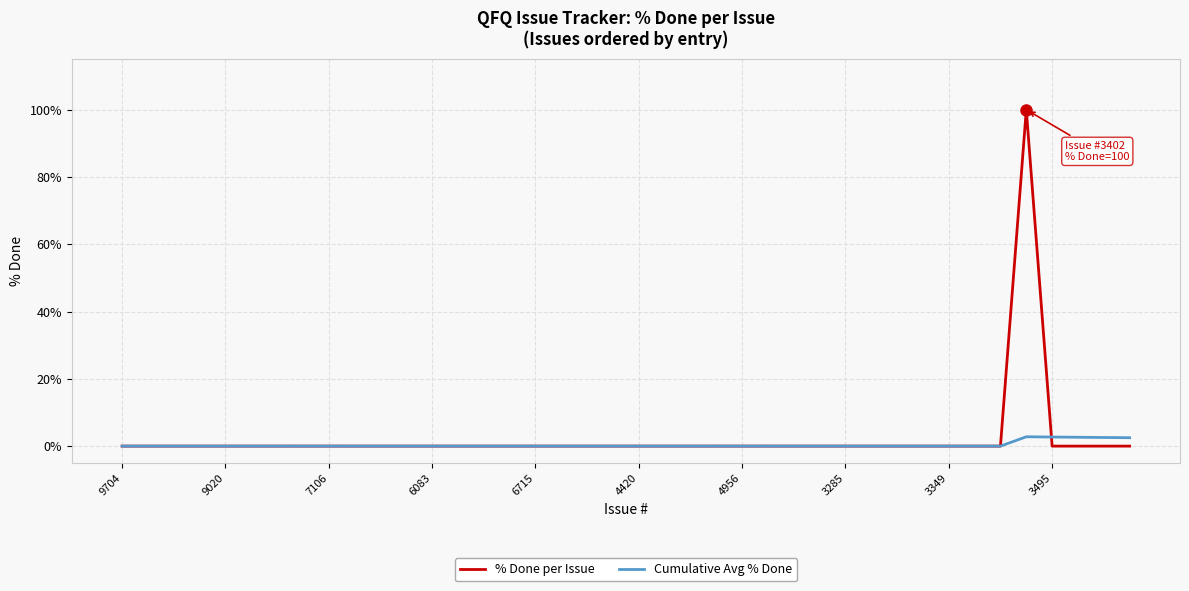

Which series has the largest total across all categories?

% Done per Issue